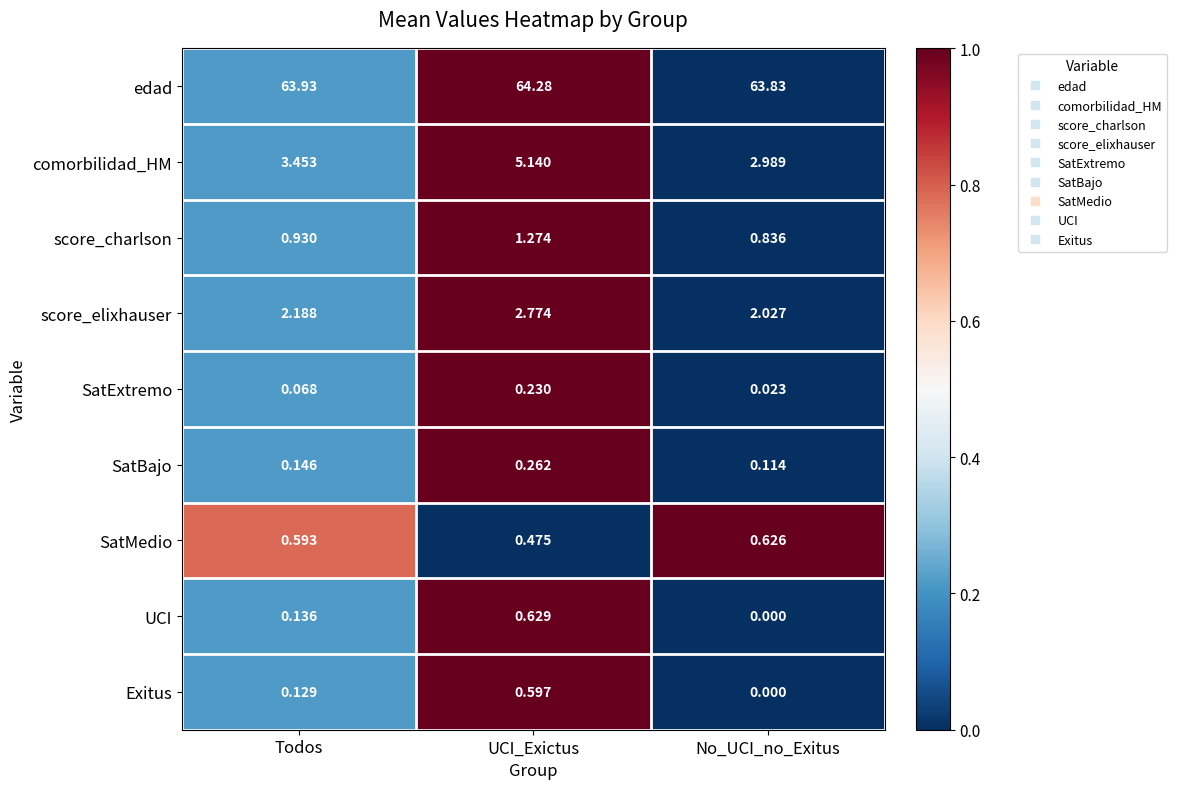

At which label is SatExtremo closest to 0?

No_UCI_no_Exitus